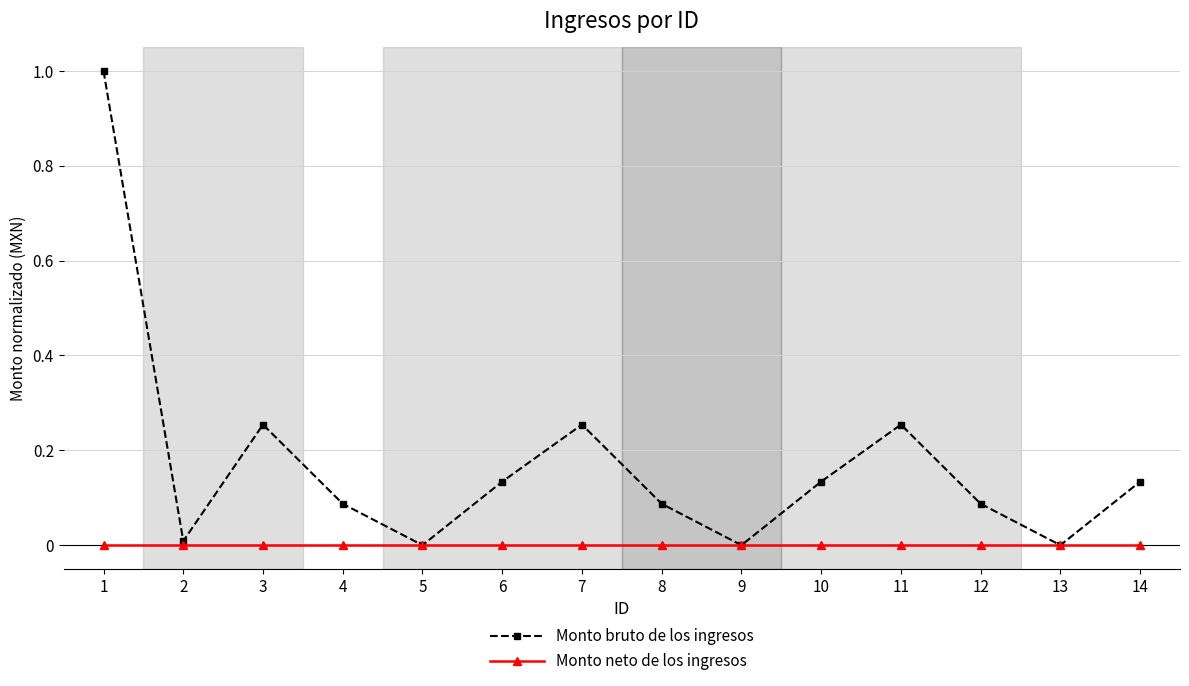

True or false: Monto bruto de los ingresos has more than 0 interior local peaks.

True